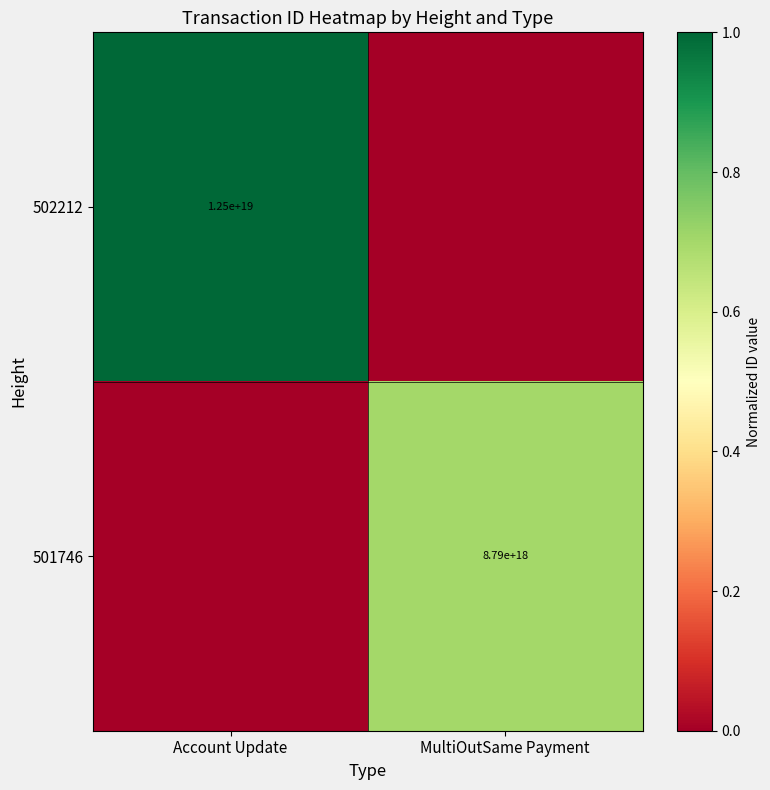

Is the value of 501746 at MultiOutSame Payment greater than the value of 502212 at Account Update?

No